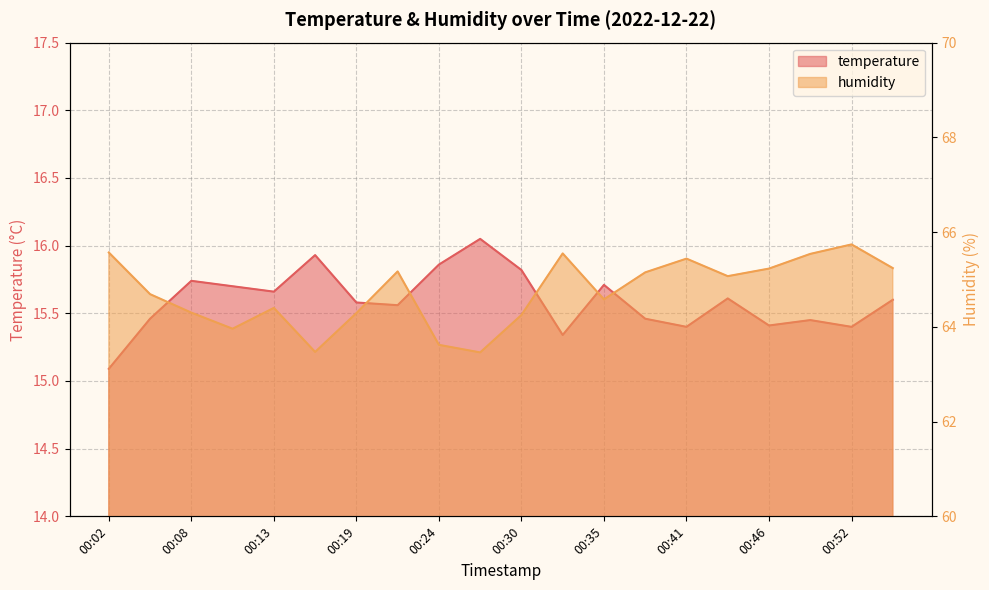

Reading right to left, list all the values displayed in this chart.

temperature: 15.6	15.4	15.4	15.4	15.6	15.4	15.5	15.7	15.3	15.8	16.1	15.9	15.6	15.6	15.9	15.7	15.7	15.7	15.5	15.1
humidity: 65.2	65.7	65.5	65.2	65.1	65.4	65.2	64.6	65.5	64.2	63.5	63.6	65.2	64.3	63.5	64.4	64.0	64.3	64.7	65.6